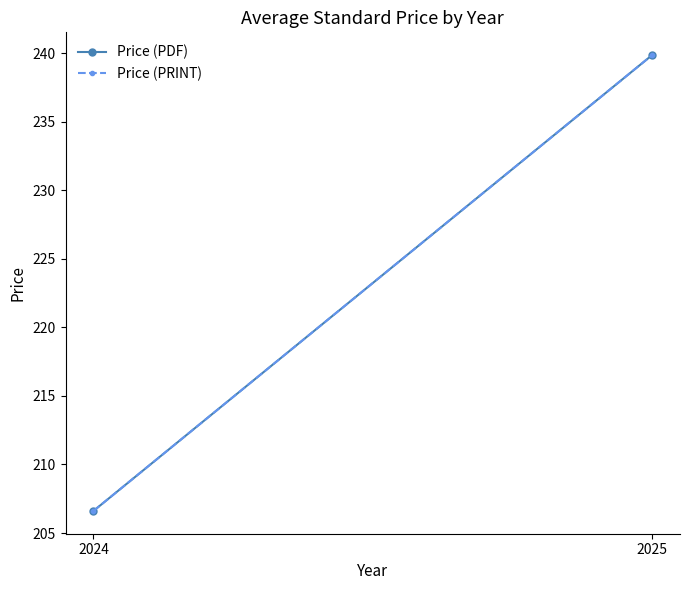

Which series has the largest total across all categories?

Price (PDF)